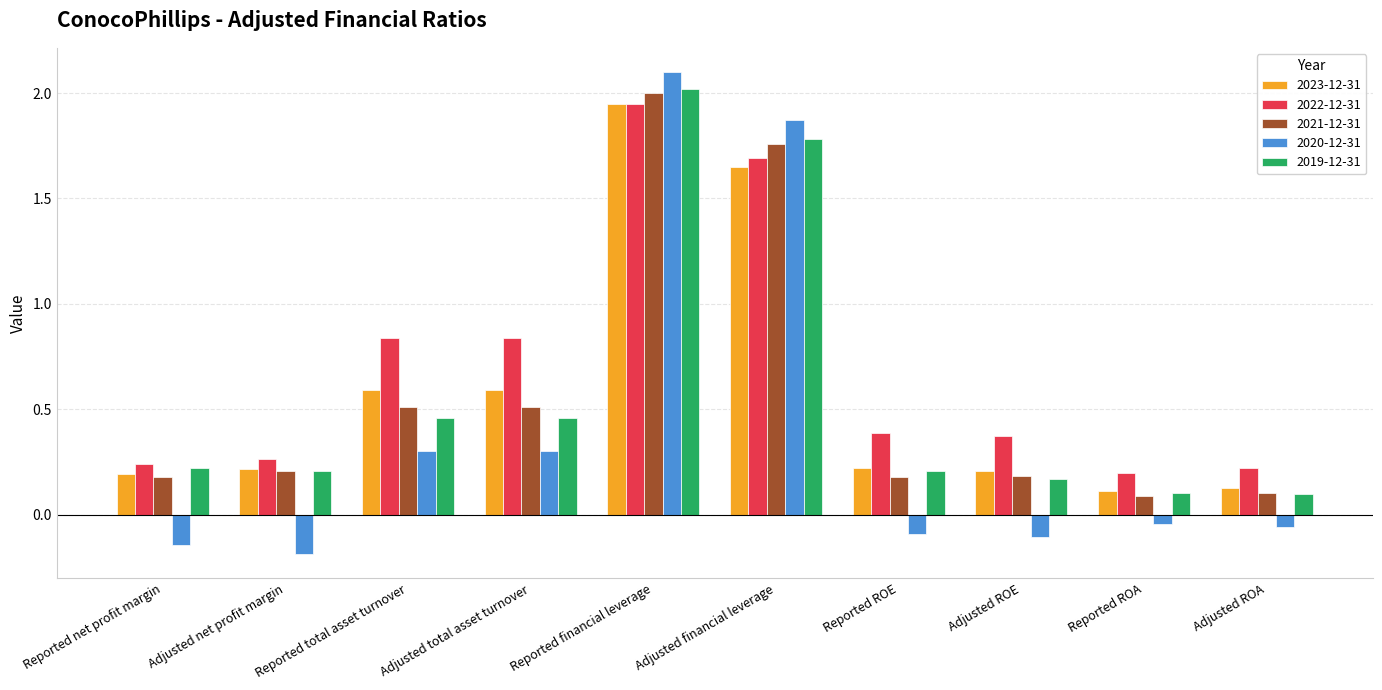

Count the number of categories in the chart.

10